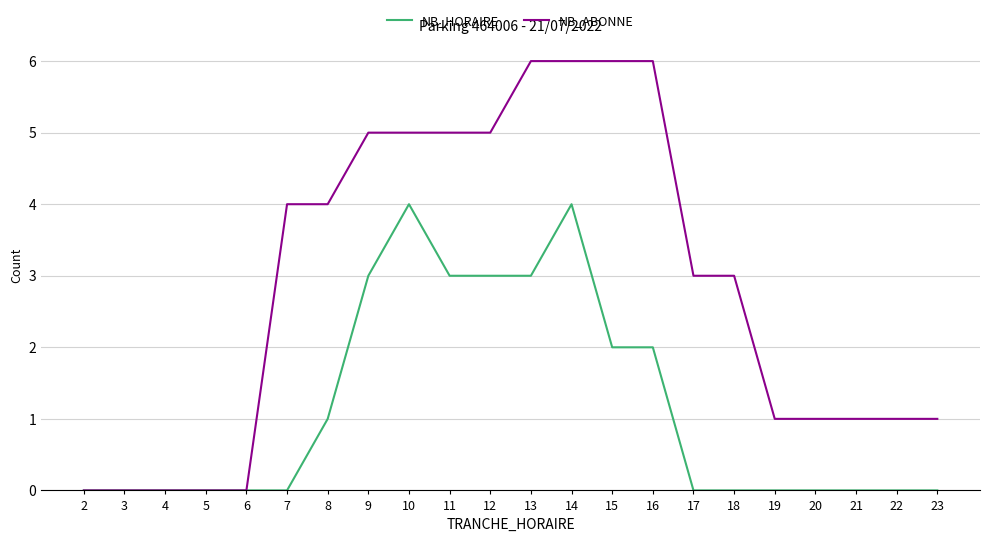

How many distinct data groups are displayed?

2